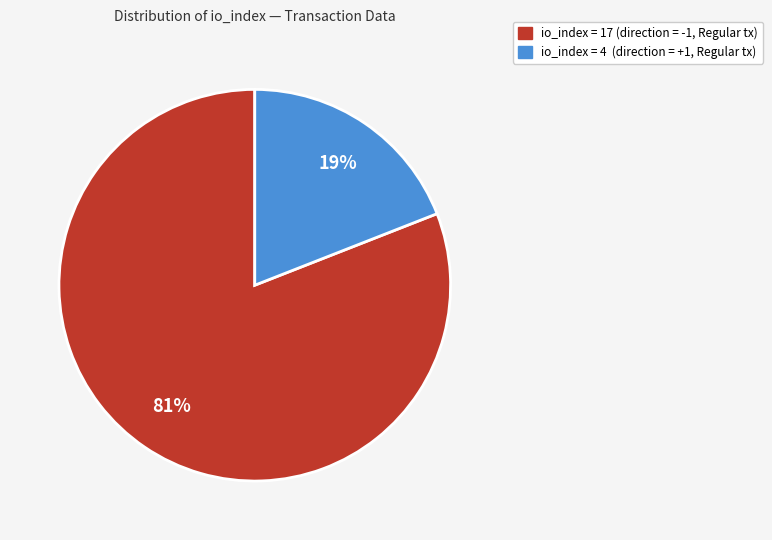

To the nearest percent, what is the average slice percentage?

50%